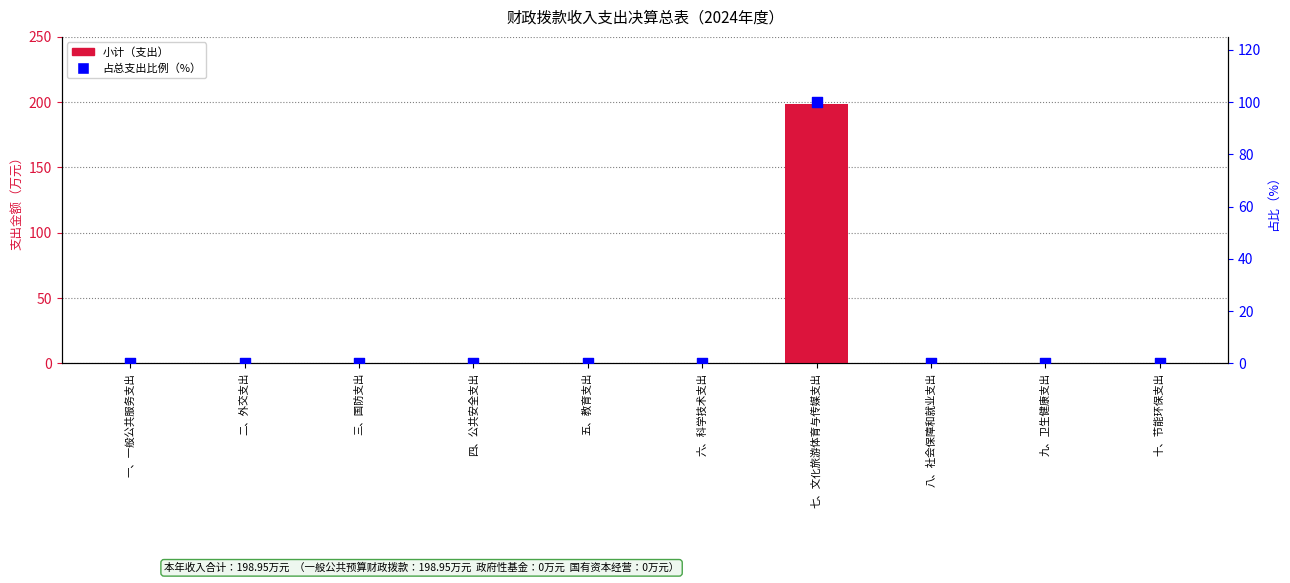

What is the total value across all series at 七、文化旅游体育与传媒支出?

298.9